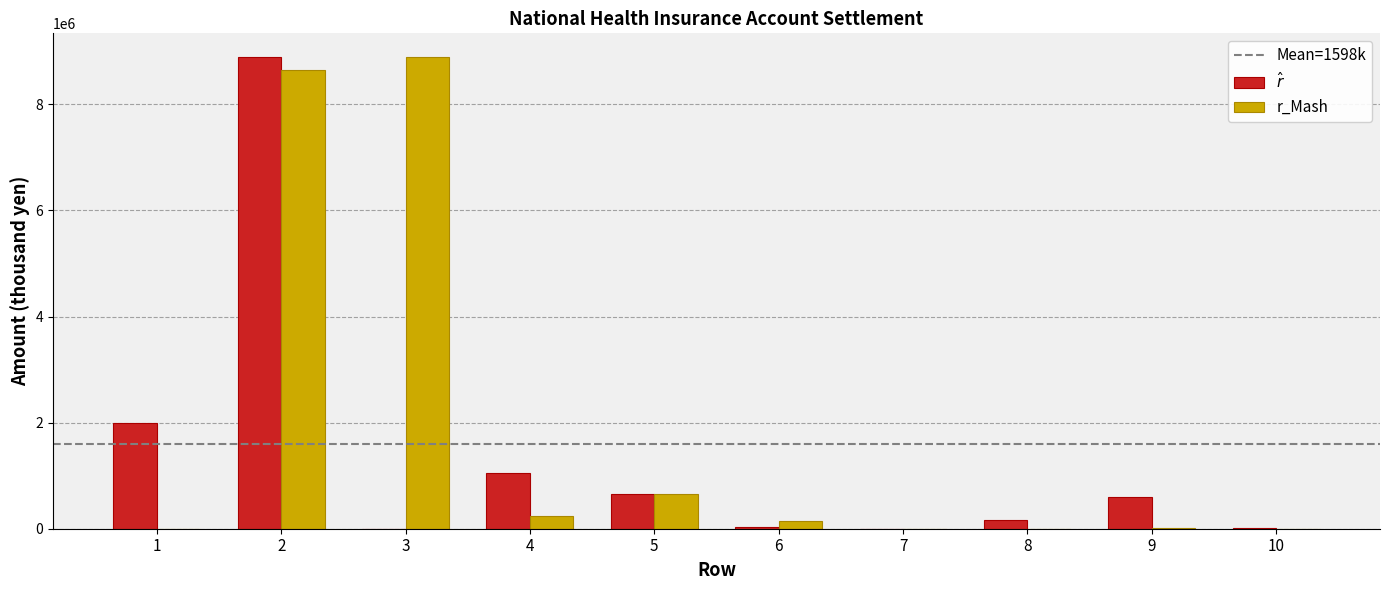

What is the sum of all r_Mash values?

18580839